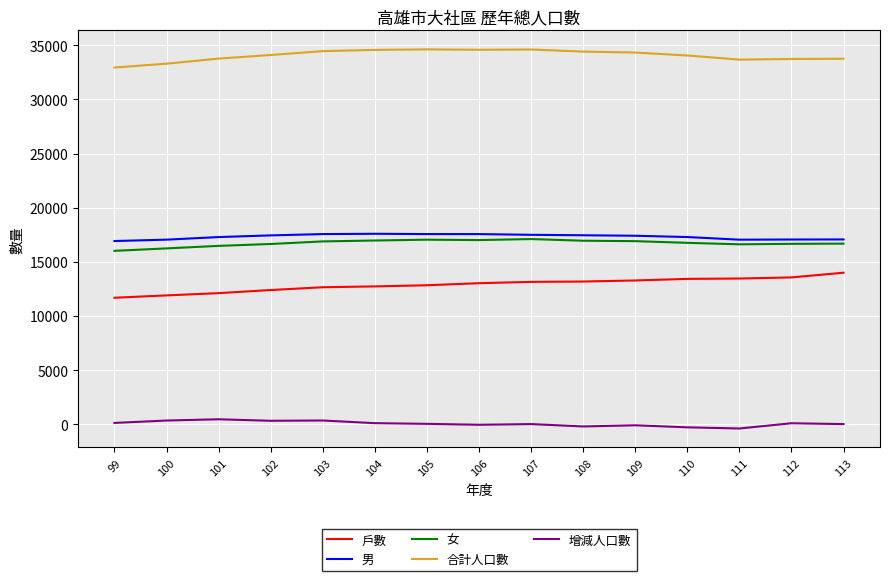

What is the minimum value shown in the chart?

-380